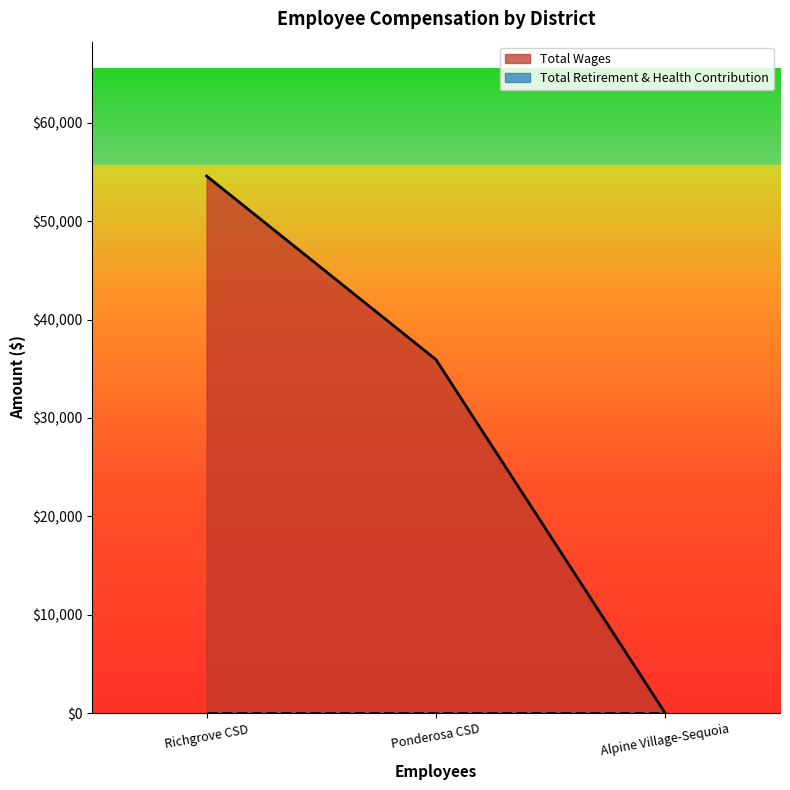

List the labels in order of Total Wages value, largest first.

Richgrove CSD, Ponderosa CSD, Alpine Village-Sequoia